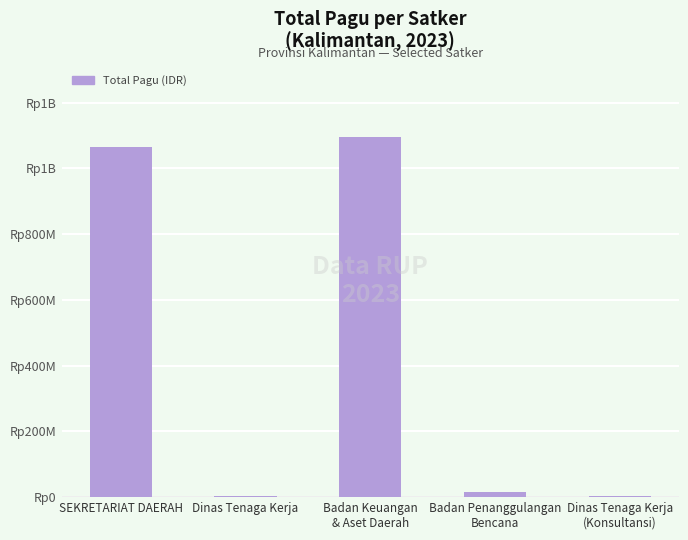

What is the change in value from SEKRETARIAT DAERAH to Dinas Tenaga Kerja?

-1060731000